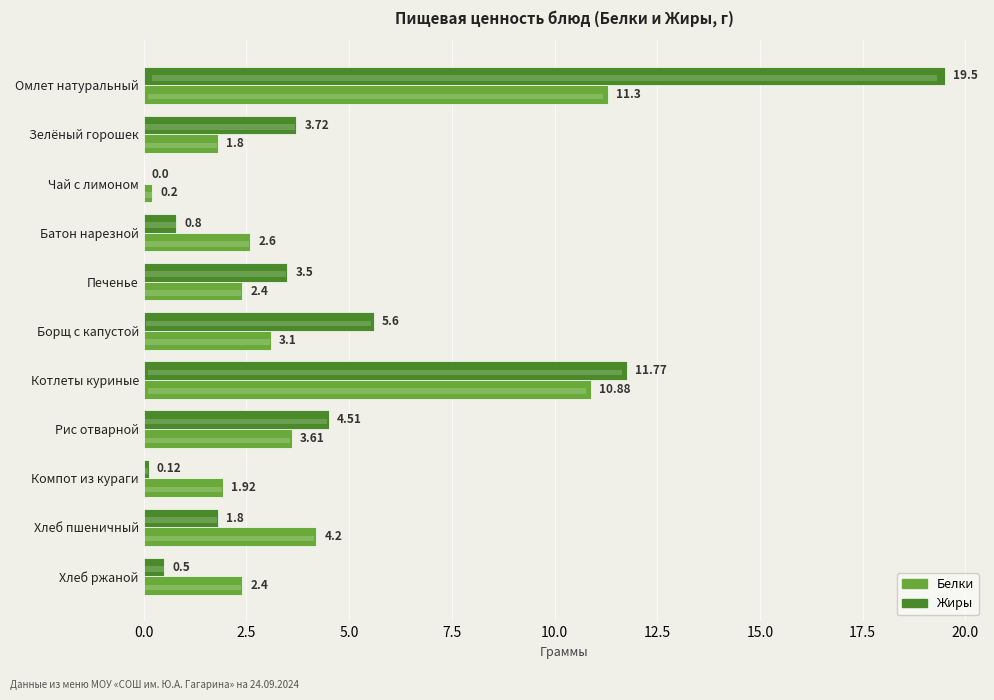

Which series has the largest total across all categories?

Жиры